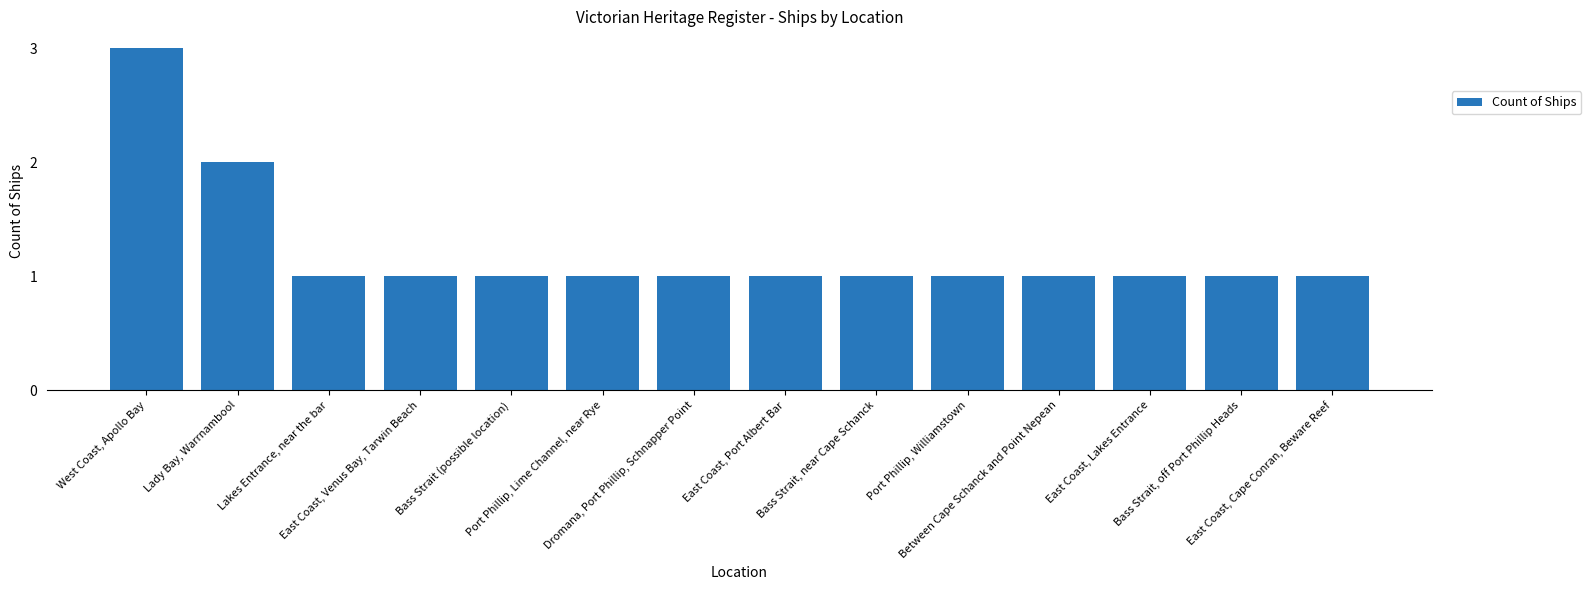

Reading right to left, extract all data points from this chart.

1	1	1	1	1	1	1	1	1	1	1	1	2	3